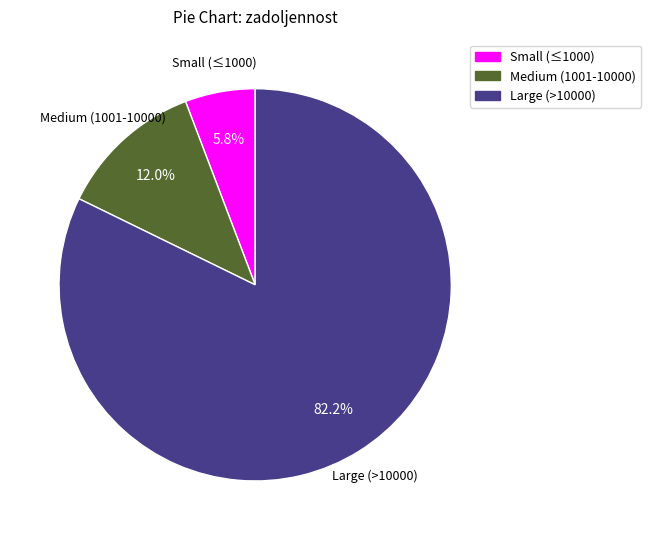

Which has a higher value, Small (≤1000) or Medium (1001-10000)?

Medium (1001-10000)